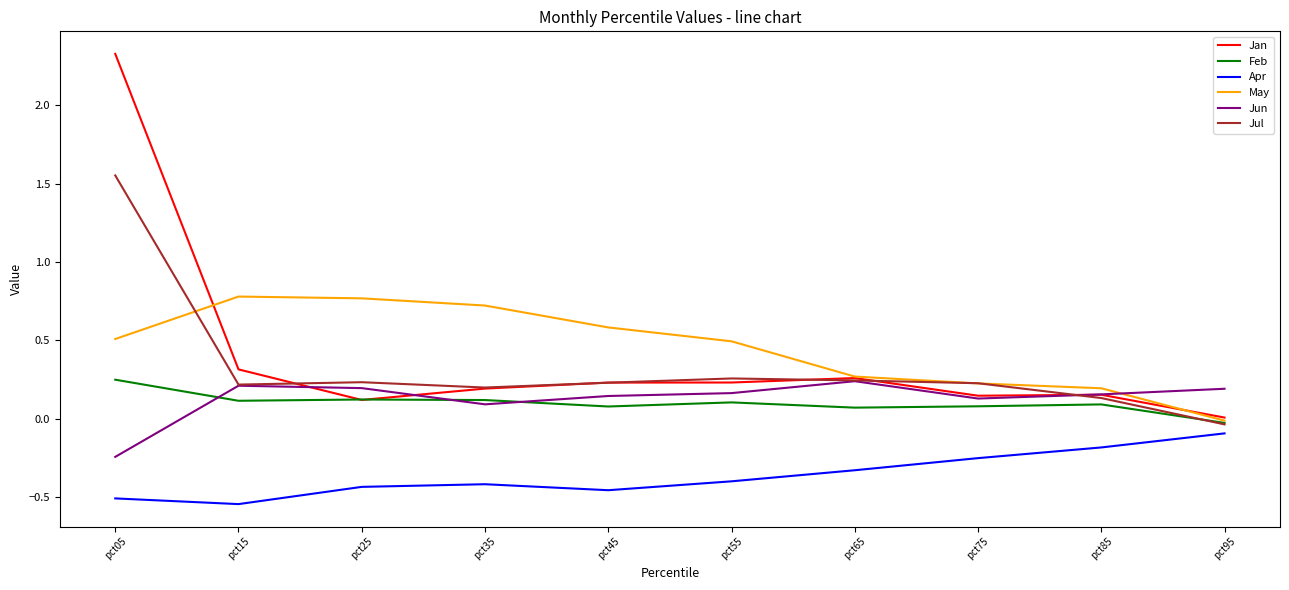

True or false: Jul has a value of 0.3 at pct55.

True